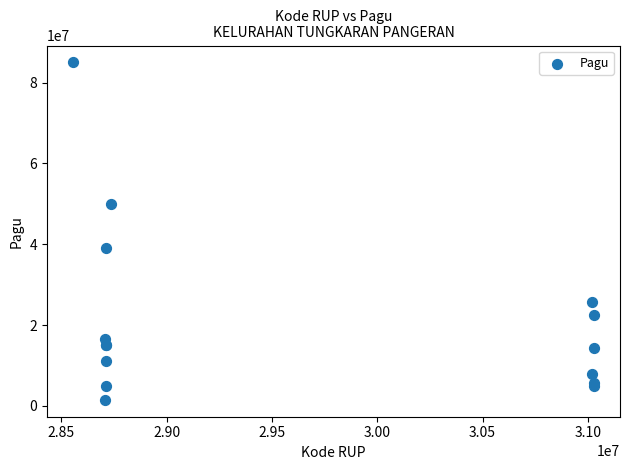

What Y value in the scatter plot is closest to 43250000?

39000000